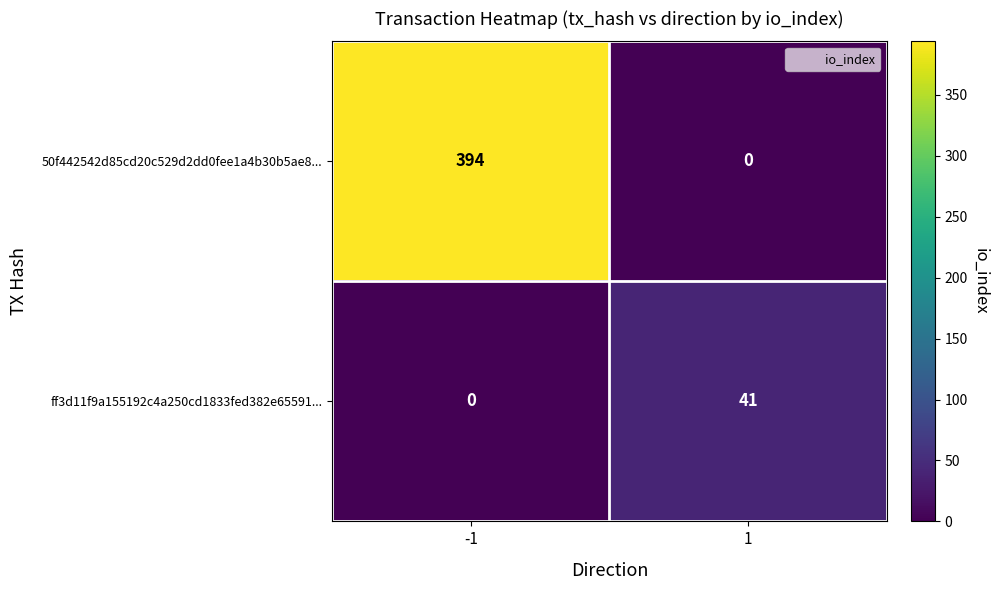

At 1, list the series in order from largest to smallest.

ff3d11f9a155192c4a250cd1833fed382e65591..., 50f442542d85cd20c529d2dd0fee1a4b30b5ae8...